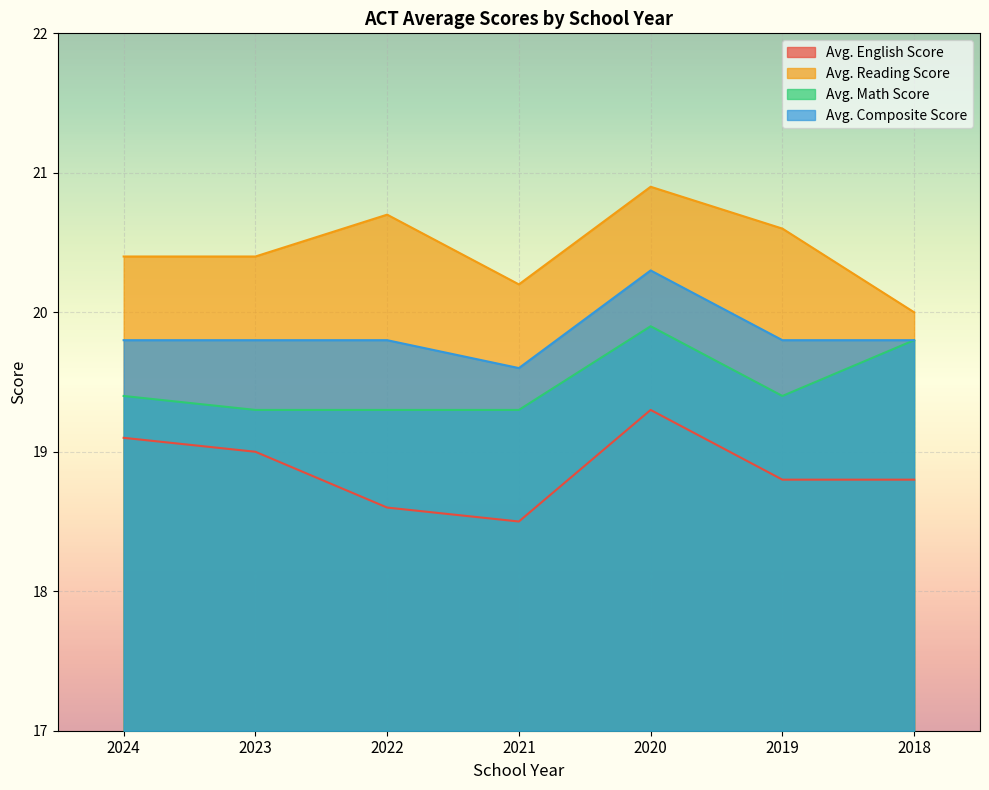

What is the difference between the maximum and minimum values in the Avg. Reading Score series?

0.9